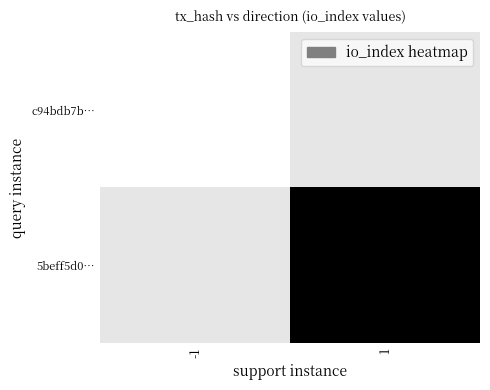

At how many categories does at least one series exceed 0?

2